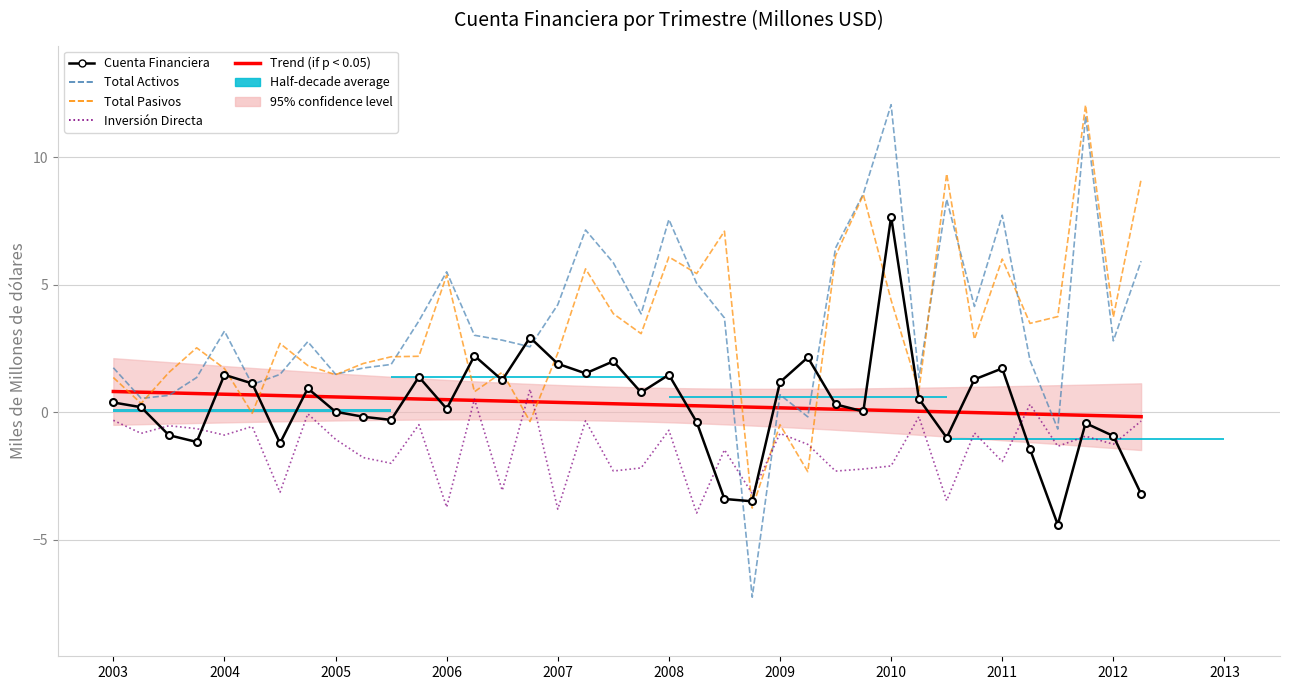

At which label does Cuenta Financiera reach its minimum?

SEP2011